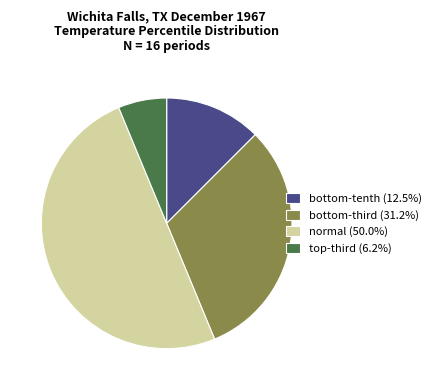

Is it true that normal is 50% of the pie?

True